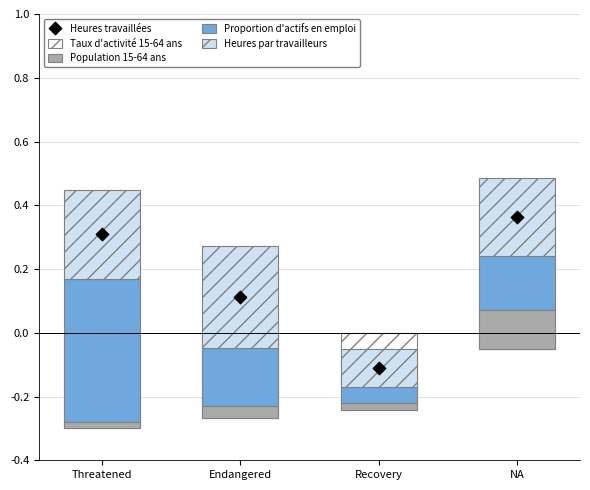

At which category is the sum across all series the highest?

NA